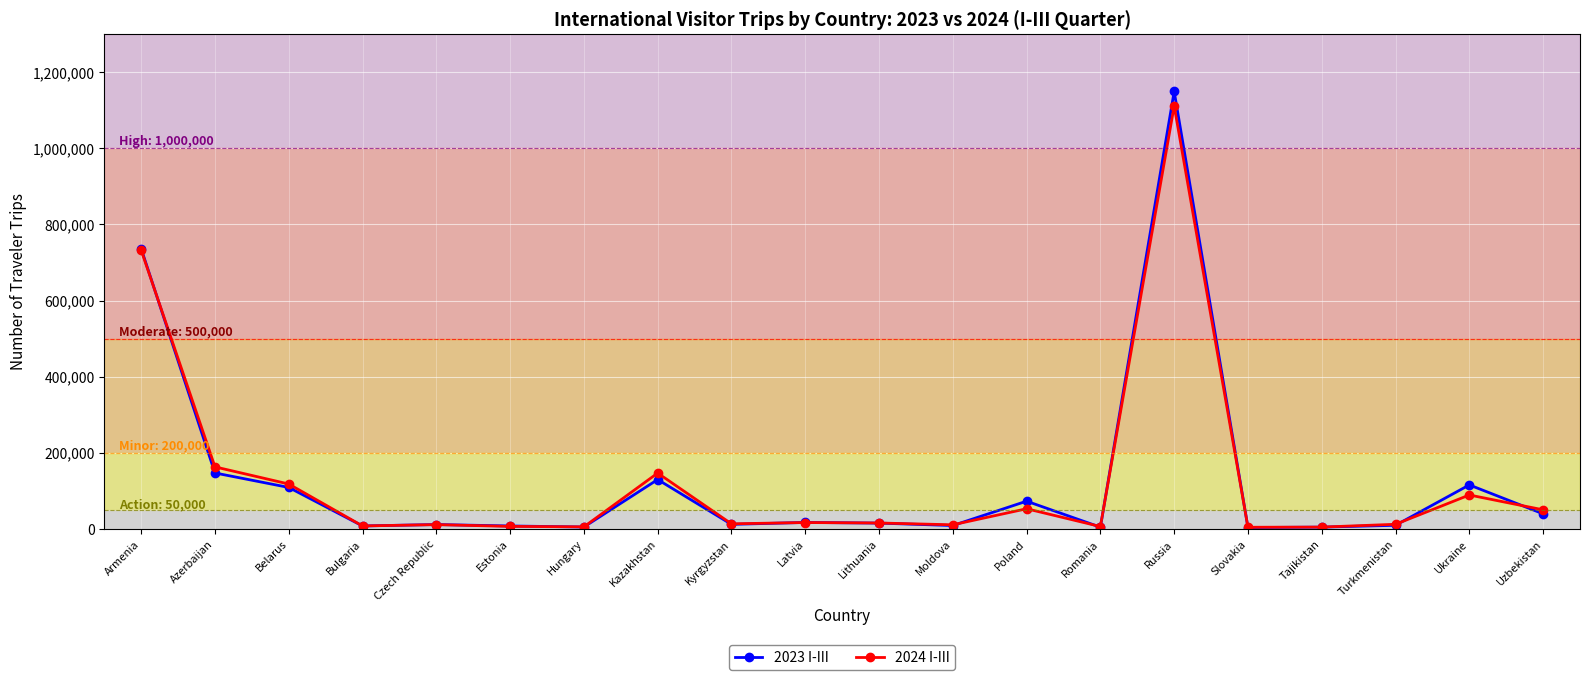

True or false: 2024 I-III has more than 1 interior local peaks.

True